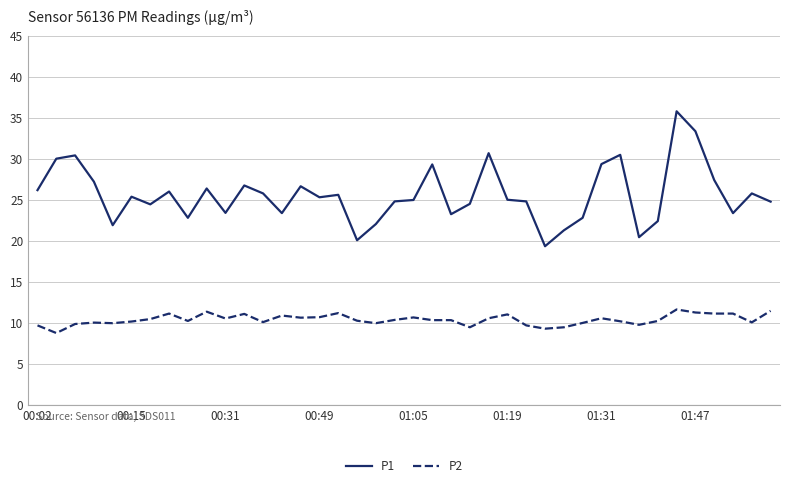

What is the minimum value shown in the chart?

8.8